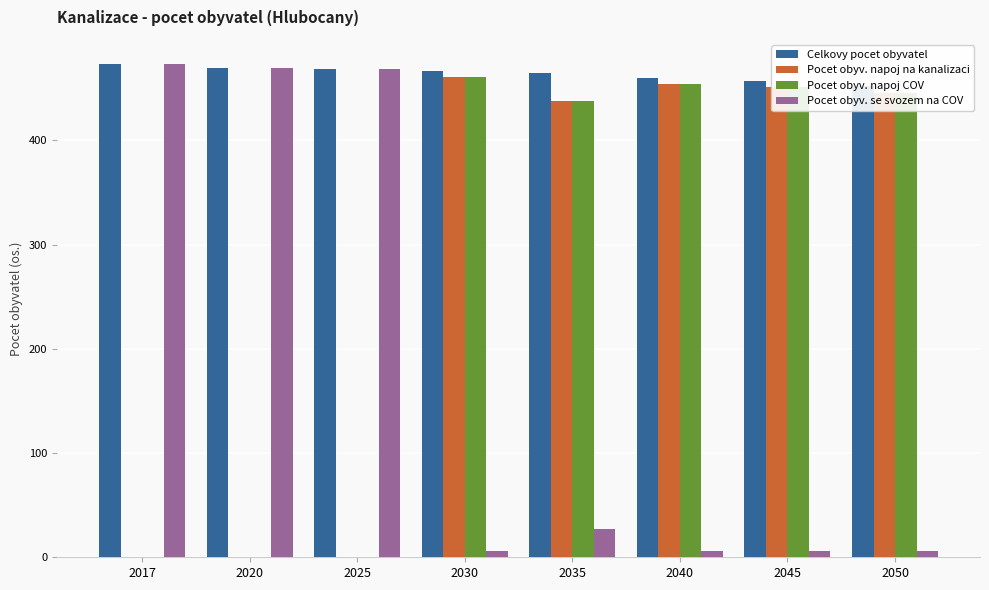

What are all the series names shown in the legend?

Celkovy pocet obyvatel, Pocet obyv. napoj na kanalizaci, Pocet obyv. napoj COV, Pocet obyv. se svozem na COV